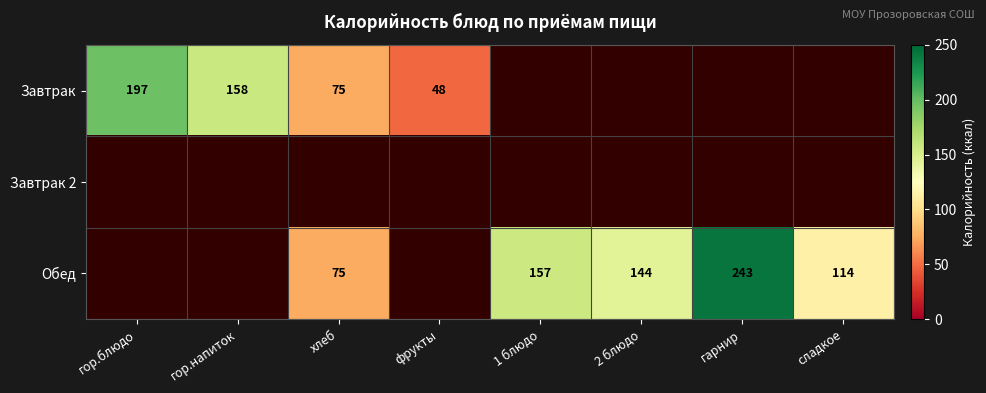

At which category does the chart reach its minimum across all series?

фрукты